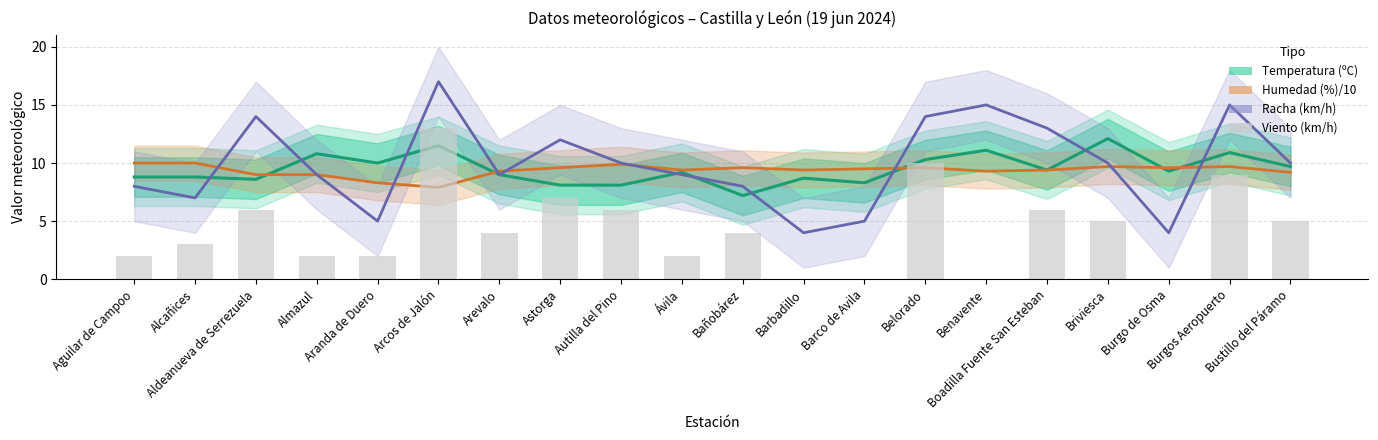

Which label corresponds to the largest value in the chart?

Arcos de Jalón